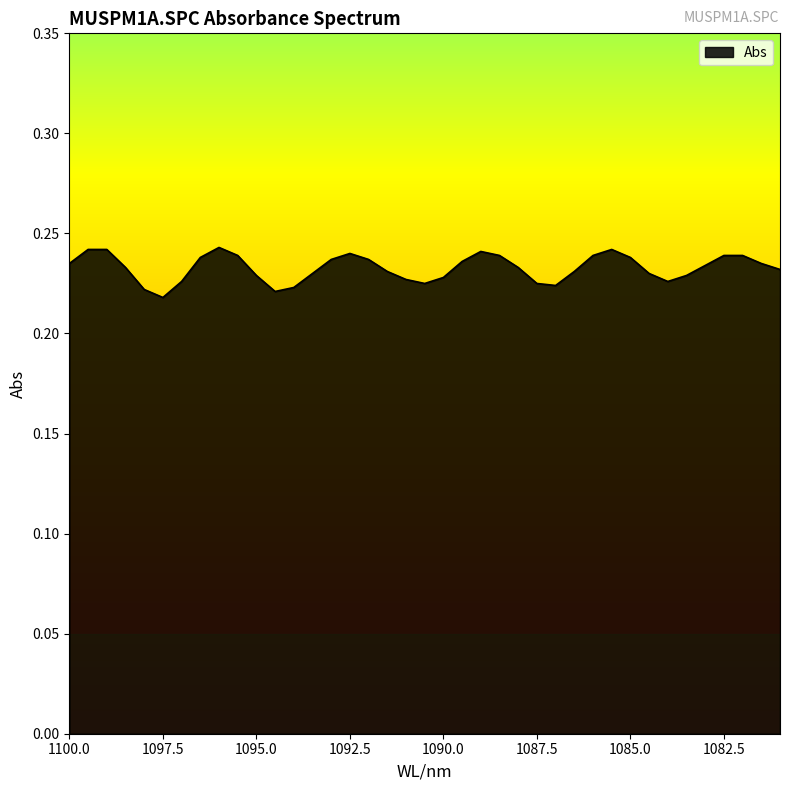

At which category does the data reach its first local valley?

1097.5